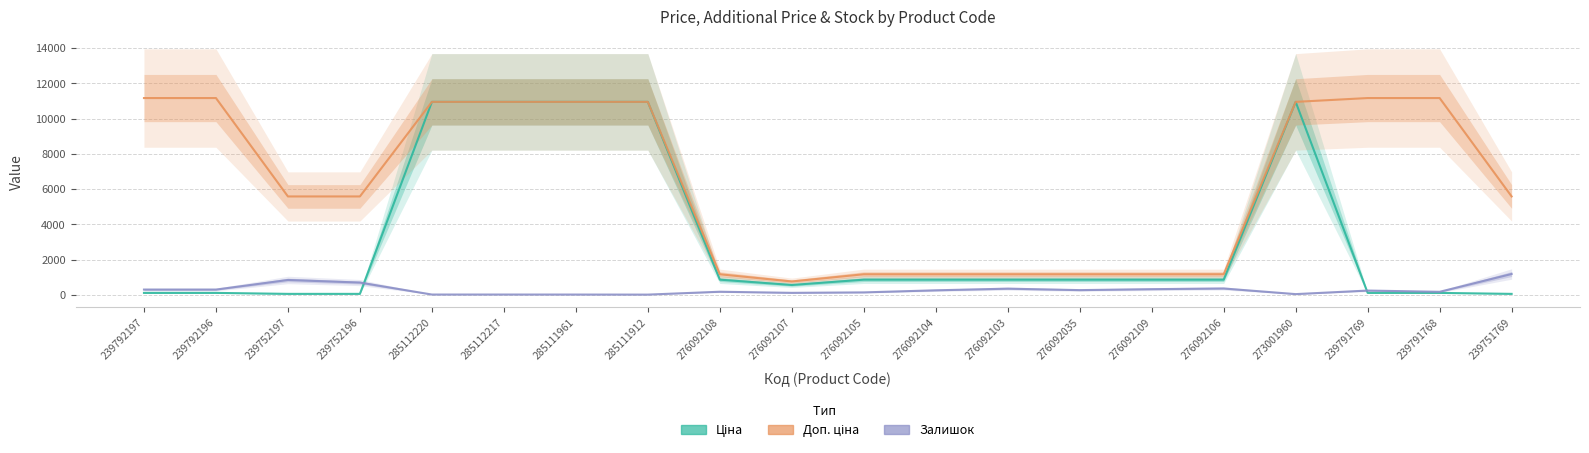

Read the Ціна value at 276092104.

862.8